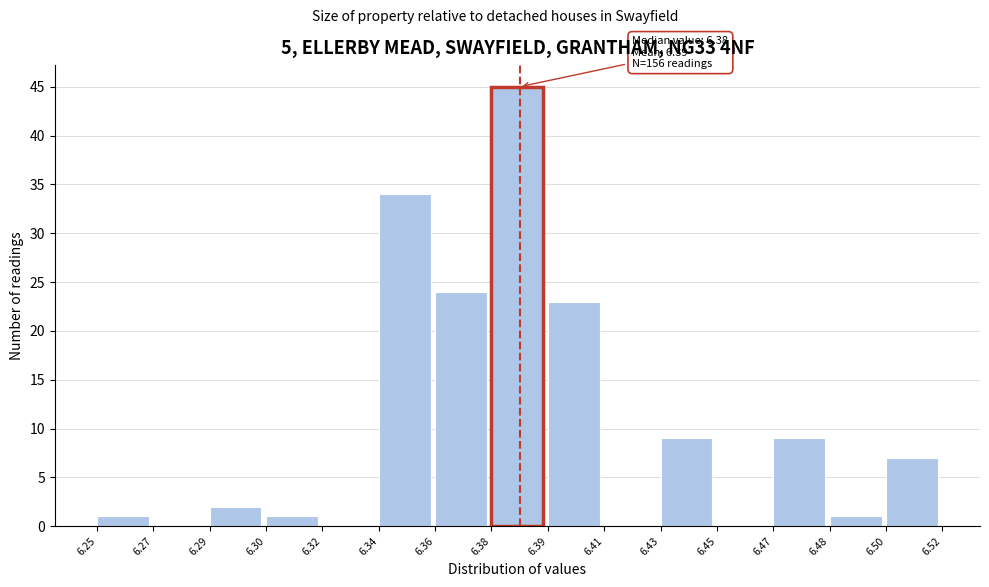

Reading left to right, extract all data points from this chart.

6.25=1	6.27=0	6.29=2	6.30=1	6.32=0	6.34=34	6.36=24	6.38=45	6.39=23	6.41=0	6.43=9	6.45=0	6.47=9	6.48=1	6.50=7